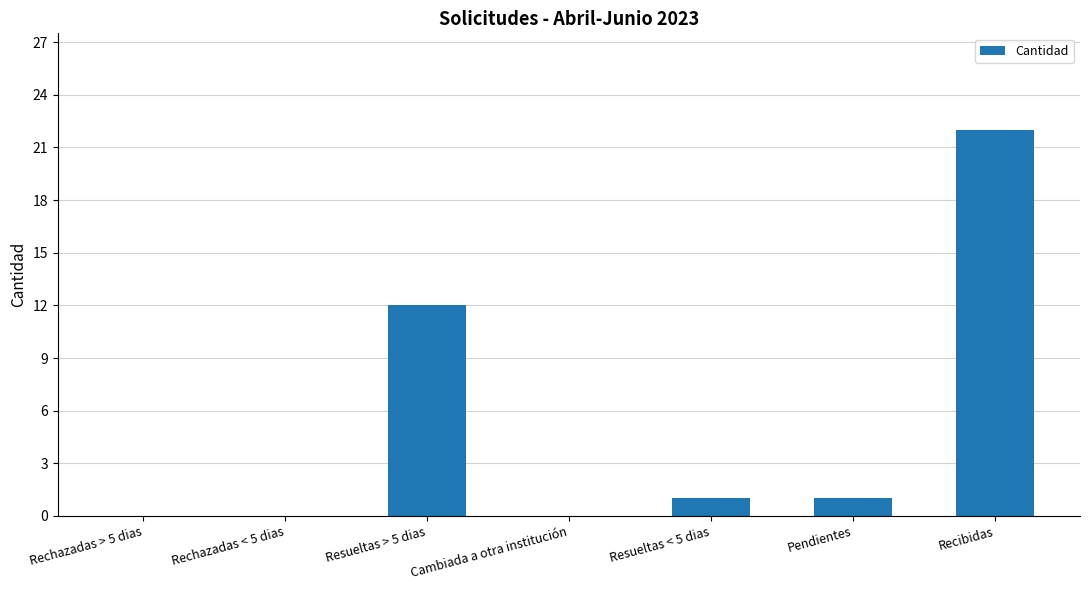

What is the change in value from Resueltas > 5 dias to Cambiada a otra institución?

-12